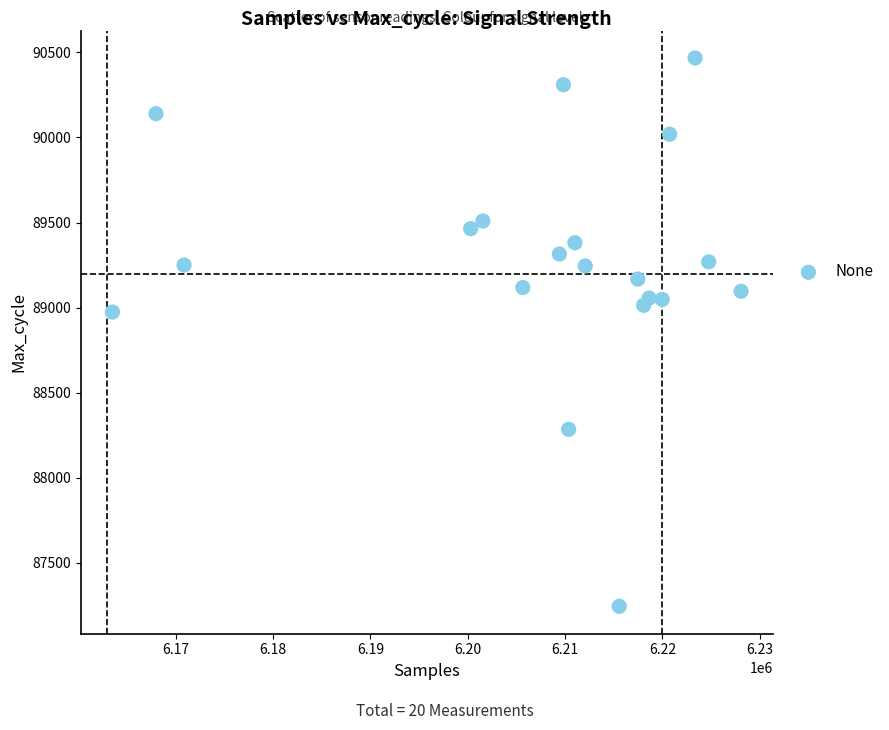

What Y value in the scatter plot is closest to 88856?

88974